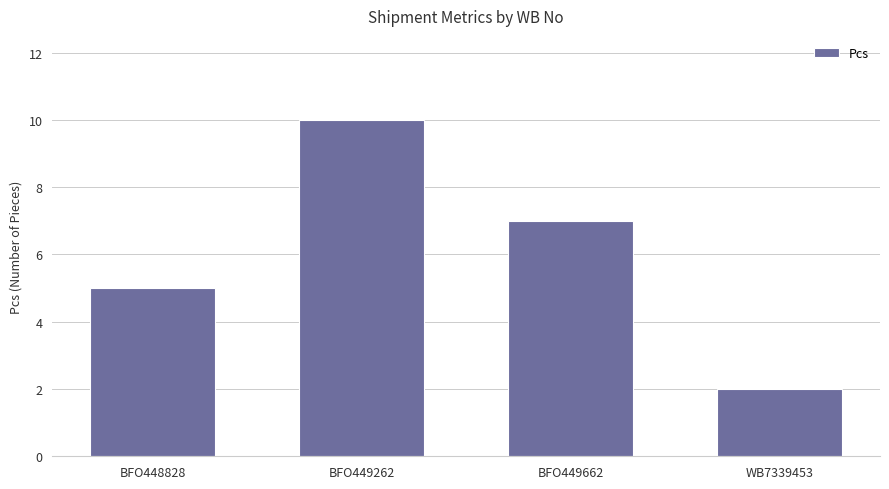

The chart shows a value of 1 at WB7339453. True or false?

False